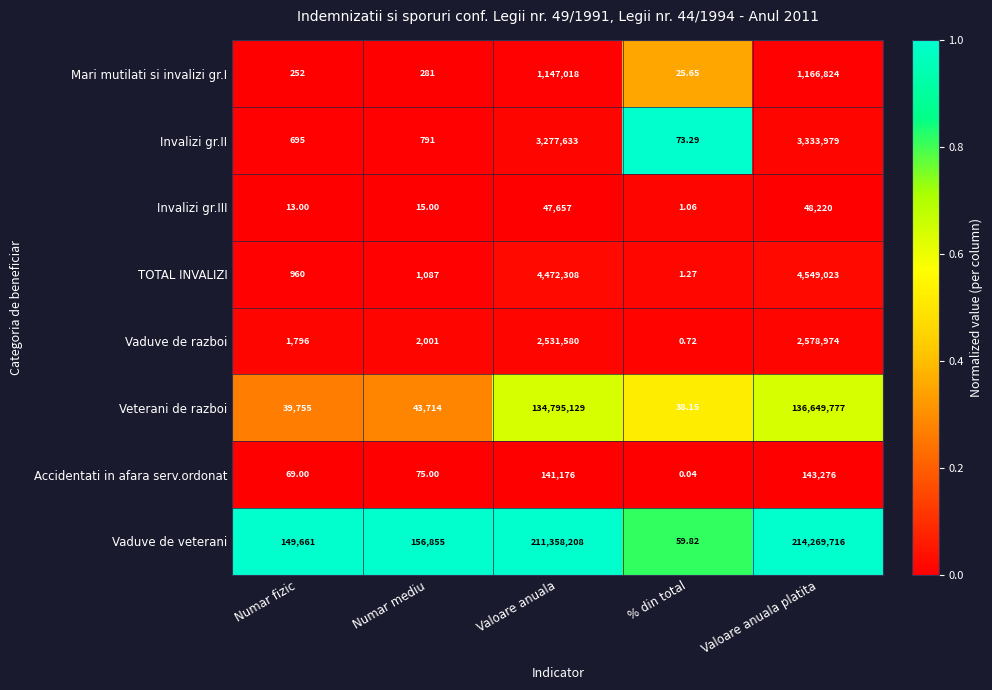

At how many categories does at least one series exceed 0?

5